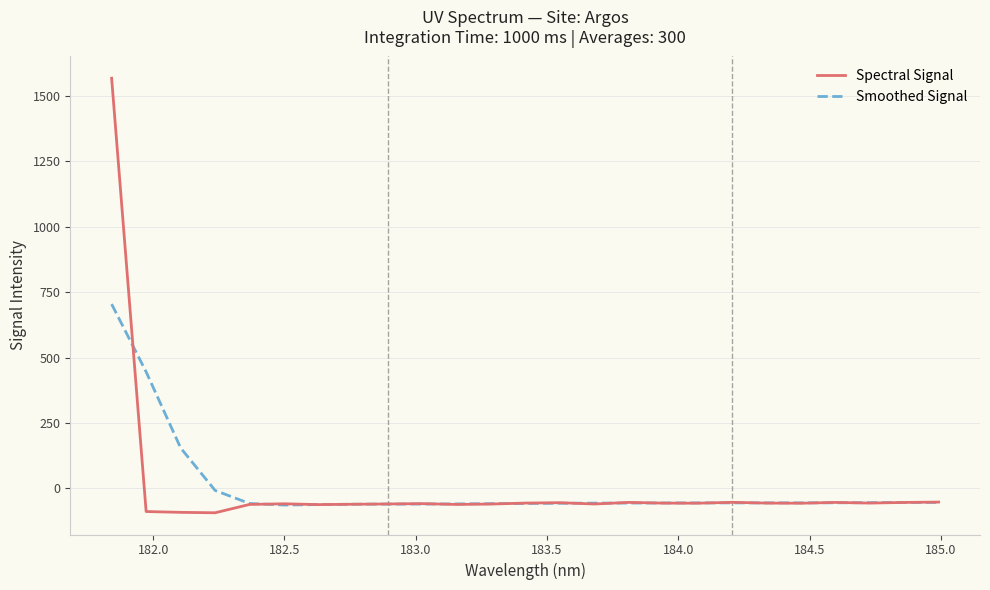

Rank the series by their maximum value, from lowest to highest.

Smoothed Signal, Spectral Signal